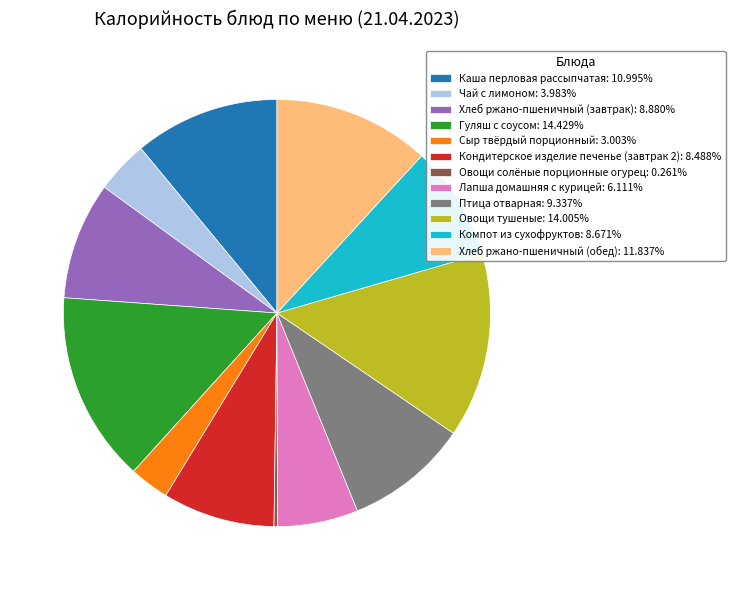

Which has a higher value, Компот из сухофруктов or Птица отварная?

Птица отварная